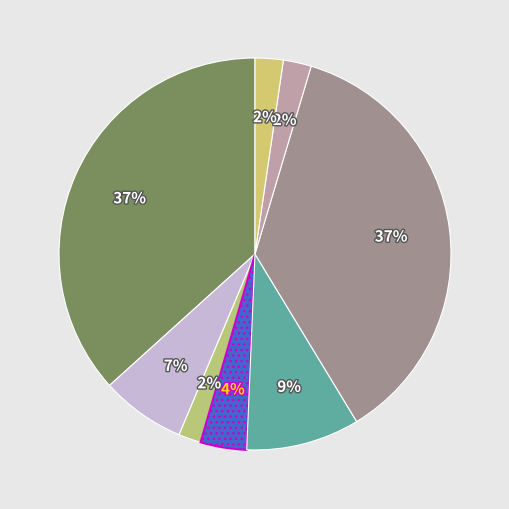

Does any single category account for the majority?

No